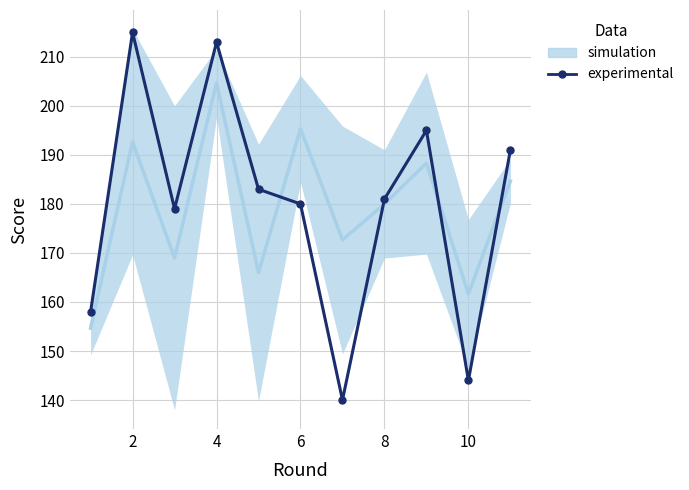

Reading left to right, transcribe all the data shown in this chart.

158	215	179	213	183	180	140	181	195	144	191